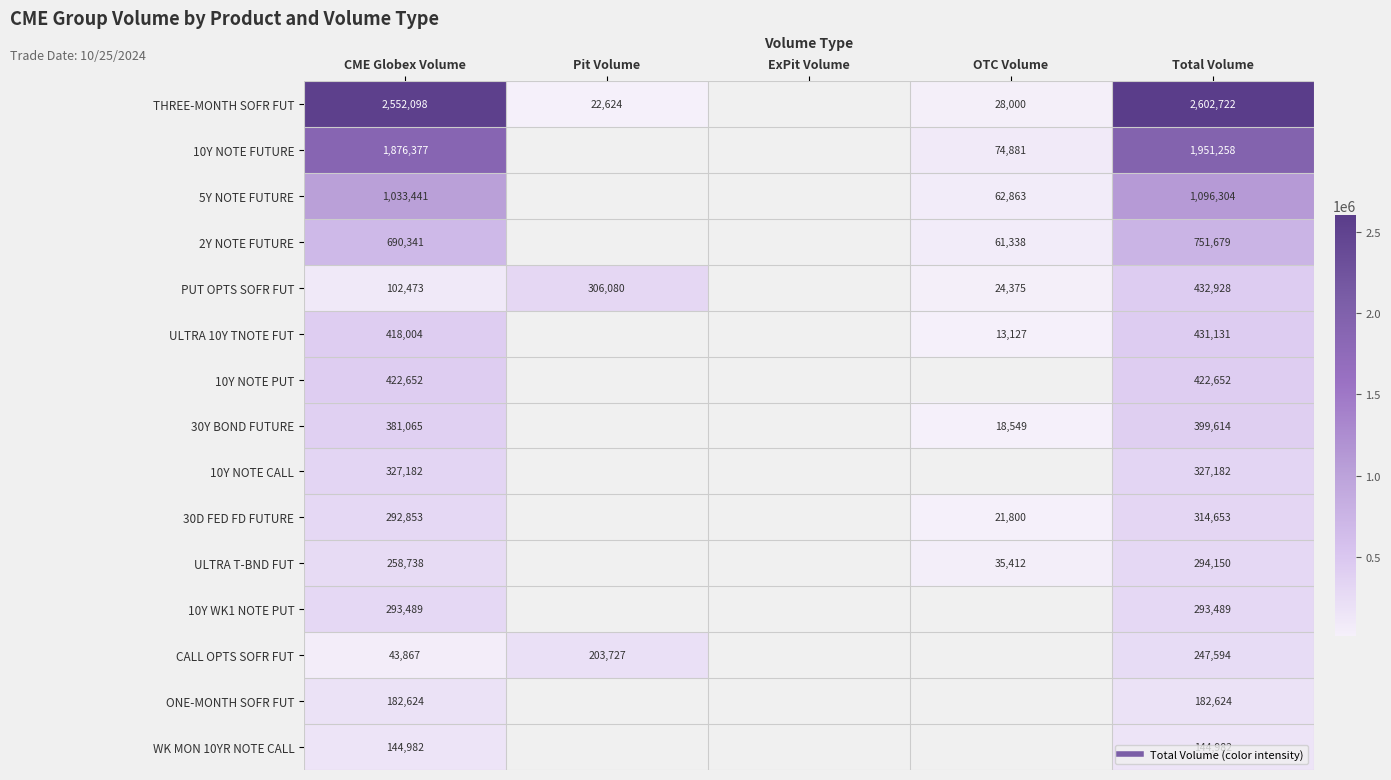

How many series are shown in this chart?

15